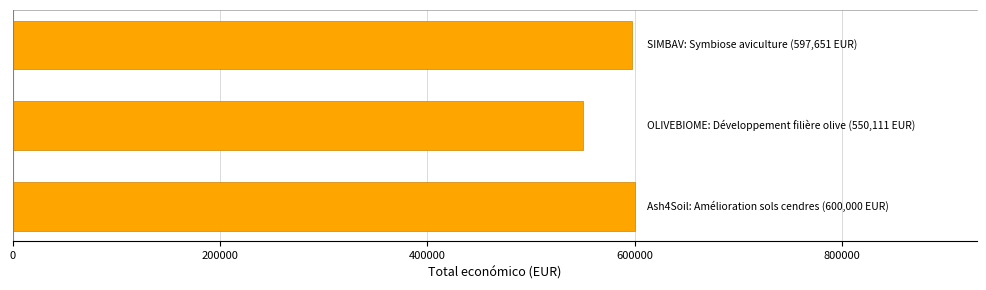

What is the maximum value shown in the chart?

600000